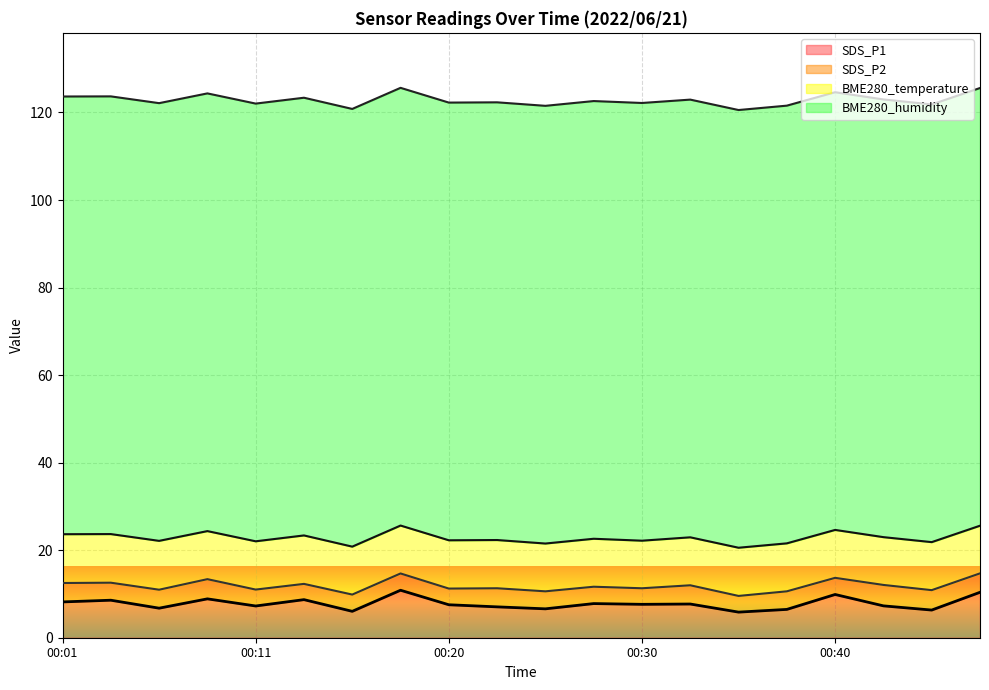

The SDS_P2 series shows 5.8 at 00:15. True or false?

False